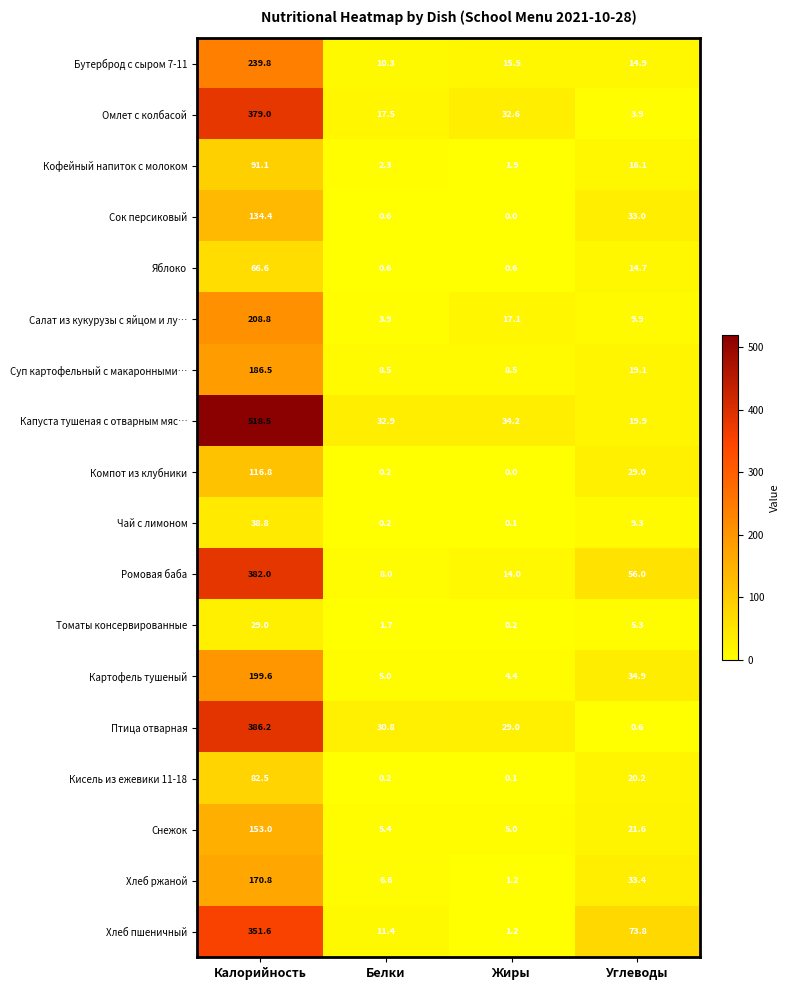

What is the maximum value for Снежок?

153.0